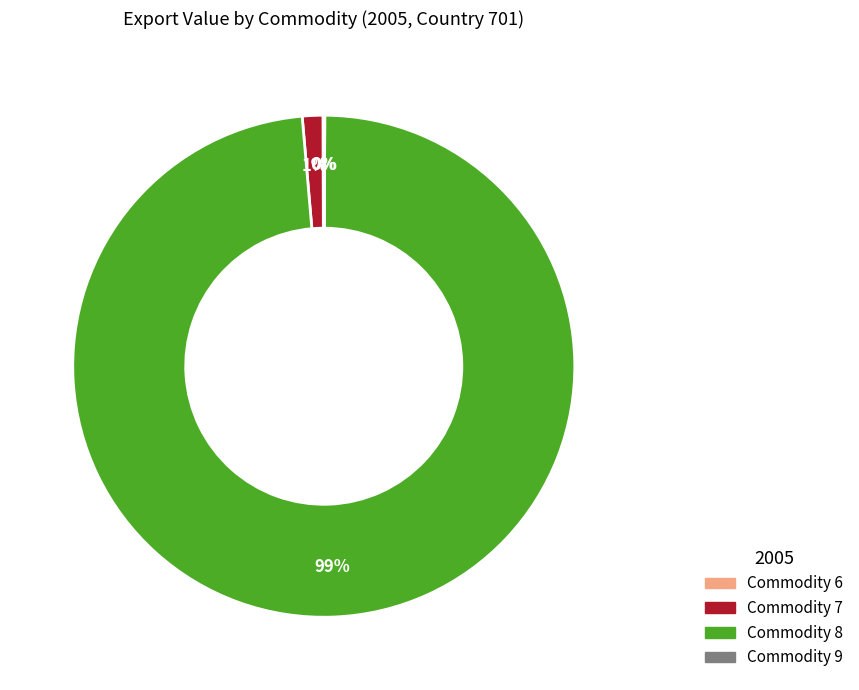

Which slice is the largest?

Commodity 8